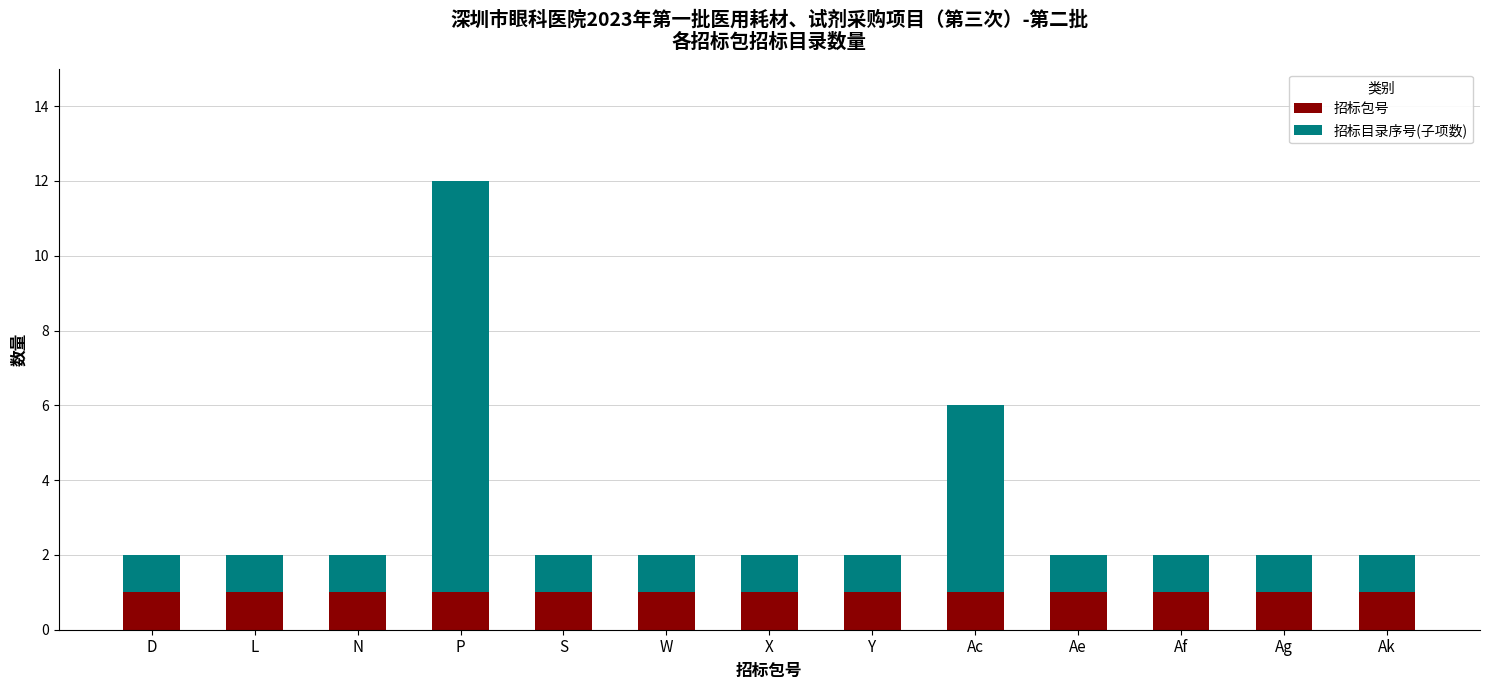

What is the sum of all 招标包号 values?

13